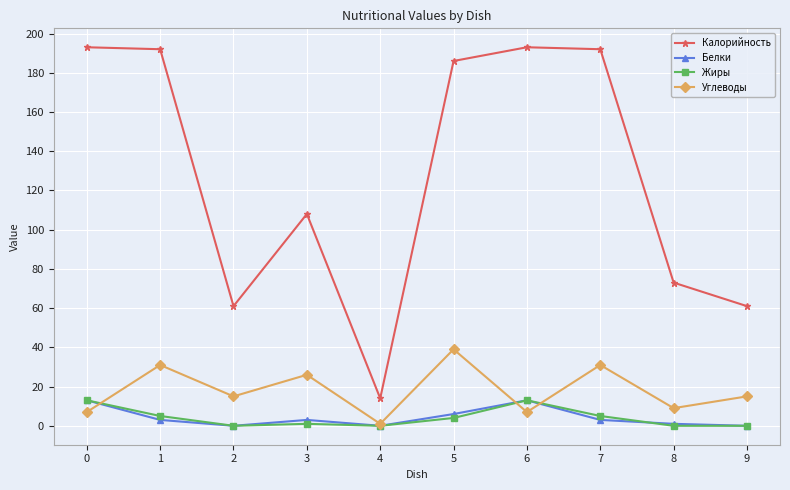

Which series has the widest spread of values?

Калорийность